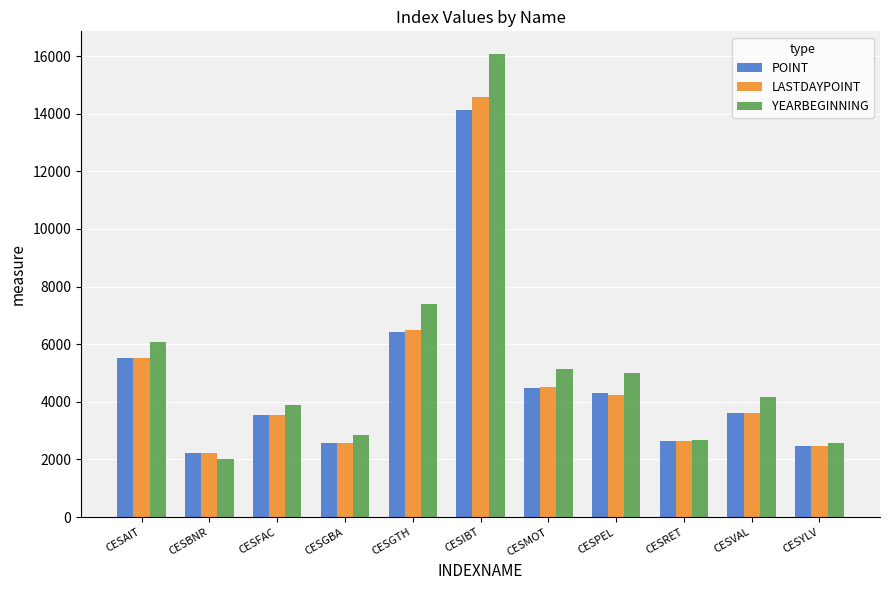

What is the approximate value of LASTDAYPOINT at CESIBT?

14580.5